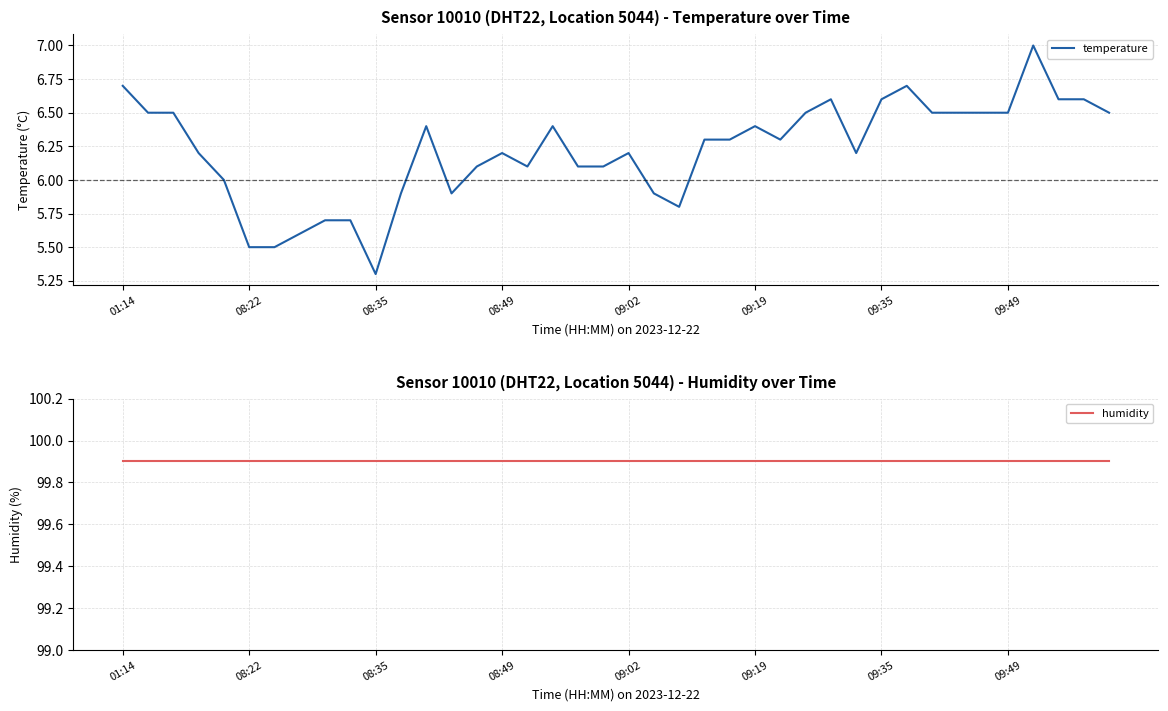

Where does the temperature series first go above 6?

01:14